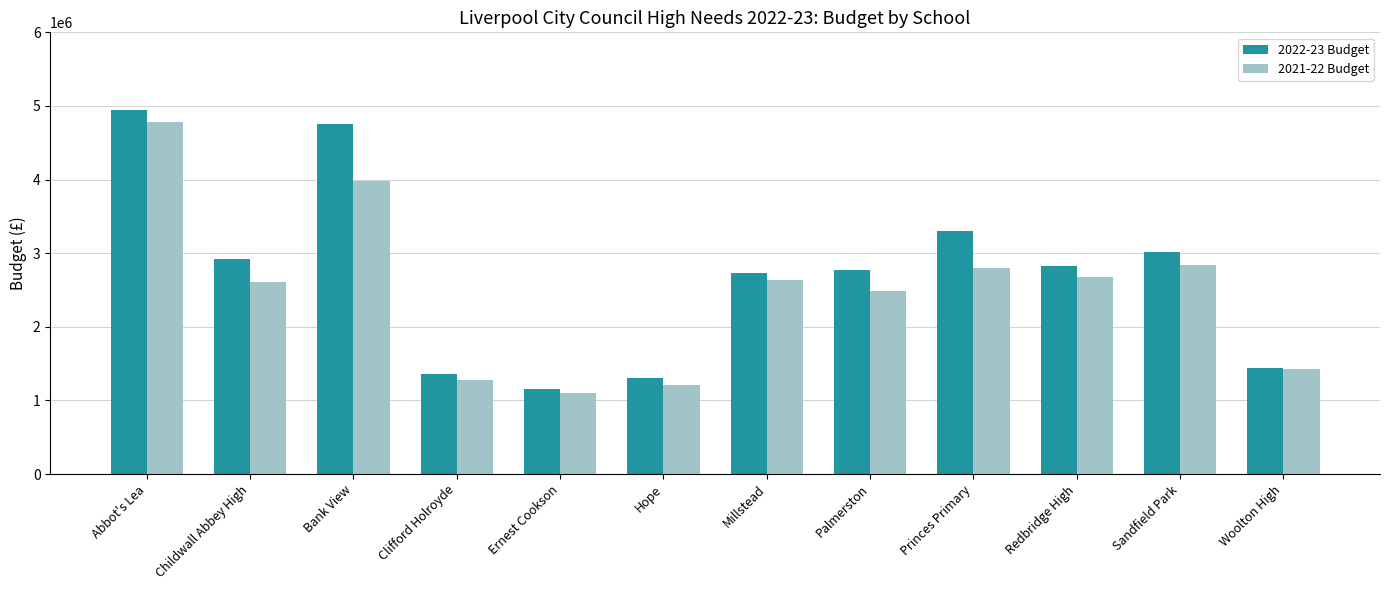

What is the greatest value displayed?

4939416.1